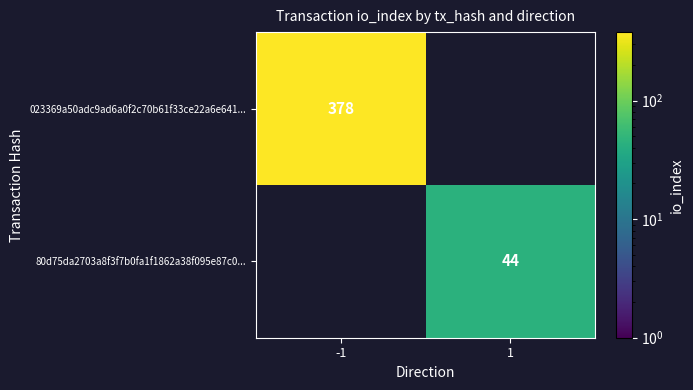

Is the value of 80d75da2703a8f3f7b0fa1f1862a38f095e87c0... at 1 greater than the value of 023369a50adc9ad6a0f2c70b61f33ce22a6e641... at -1?

No